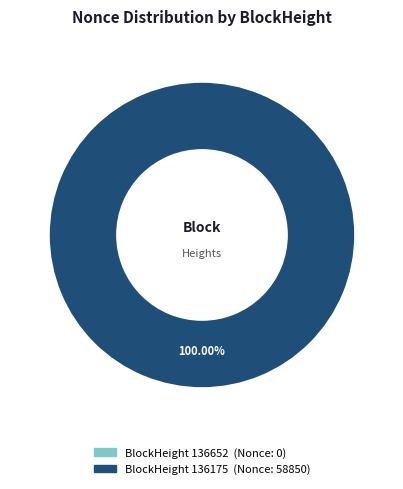

What is the total percentage of 136175 and 136652?

100.0%